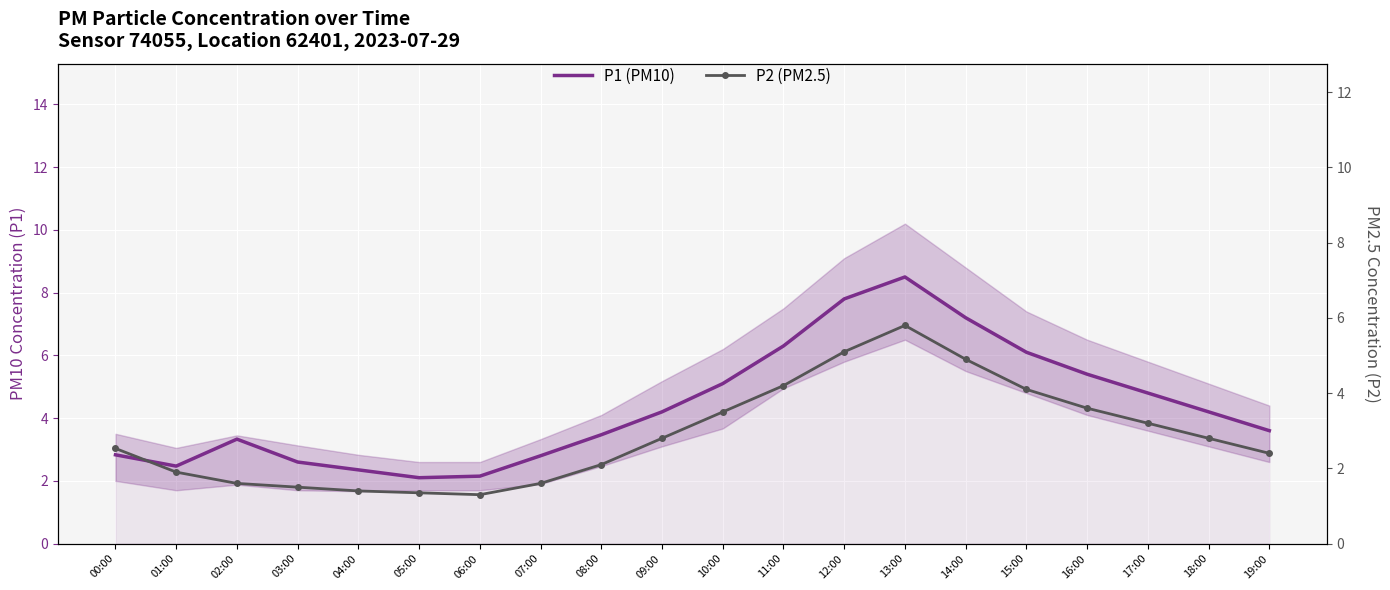

What position from the left is 17:00?

18